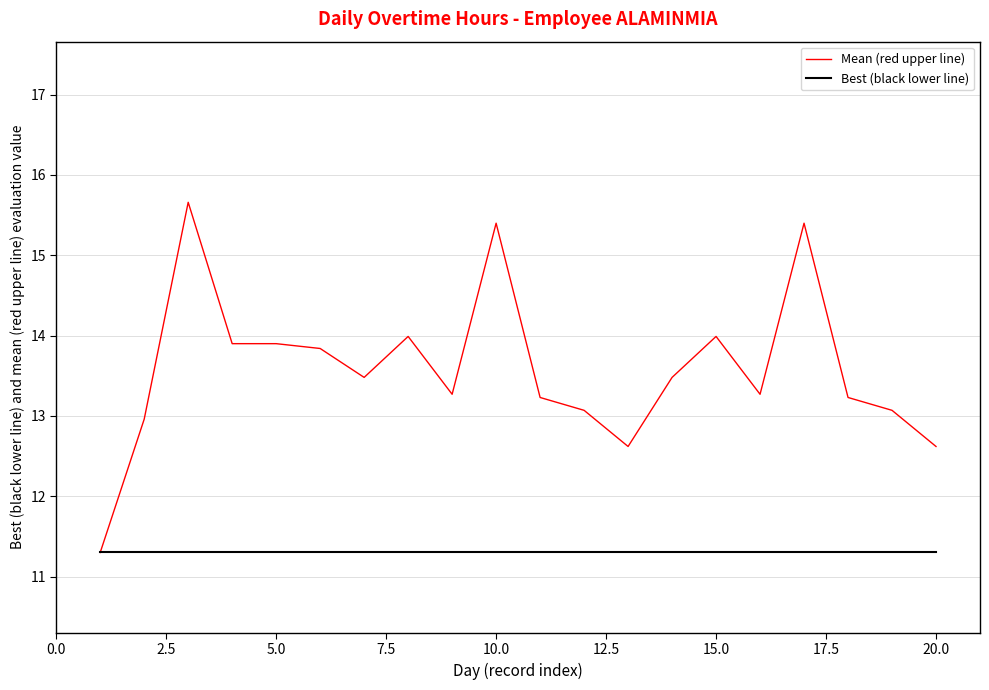

What is the difference between the maximum and second lowest values in the Mean (red upper line) series?

3.0